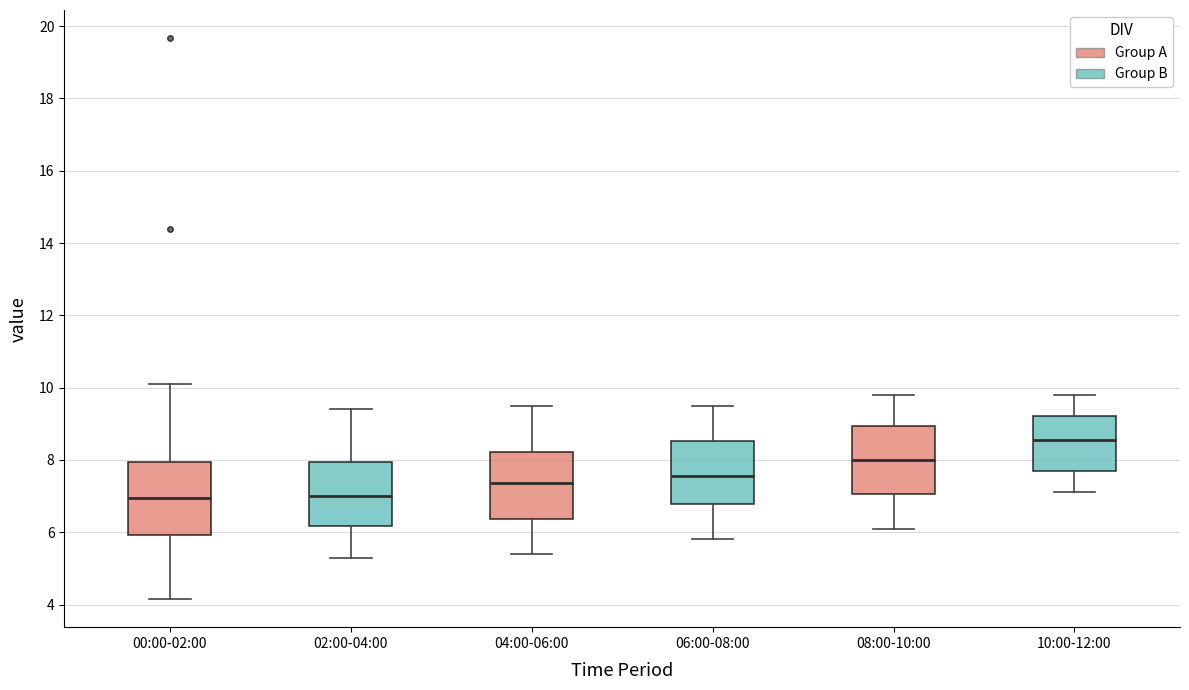

Which box has the highest median line?

10:00-12:00